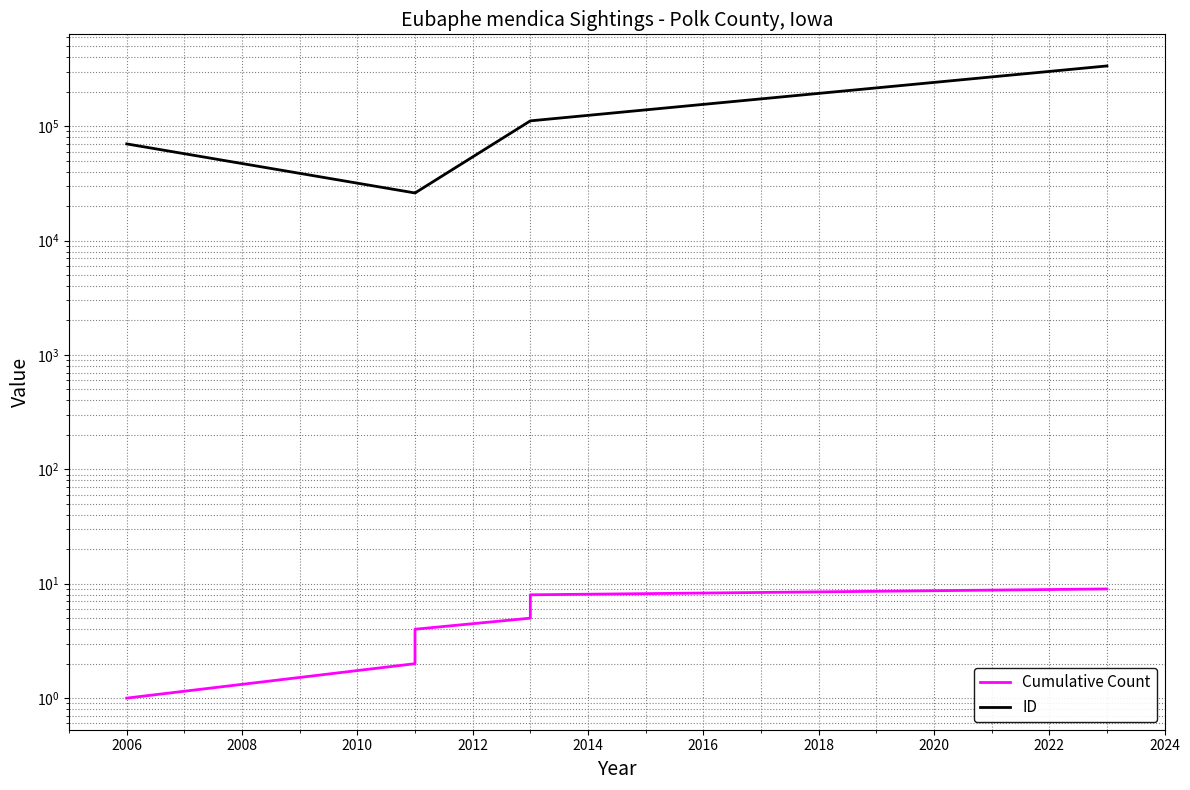

How many Cumulative Count values are between 3 and 7?

5